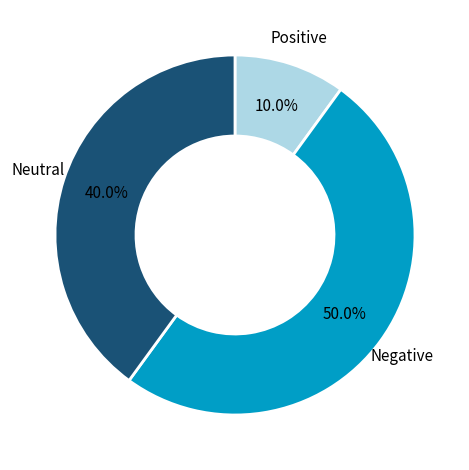

Which slice is the smallest?

Positive